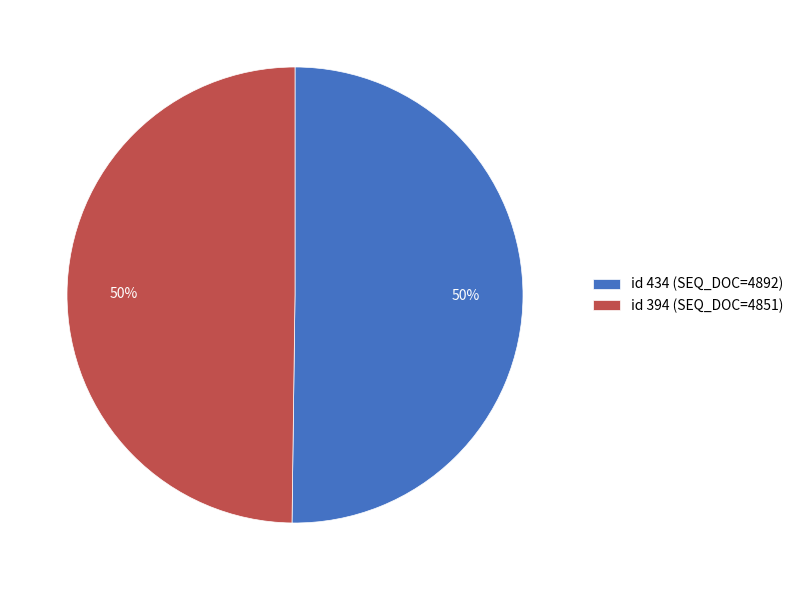

To the nearest percent, what percentage of the pie is id 394 (SEQ_DOC=4851)?

50%